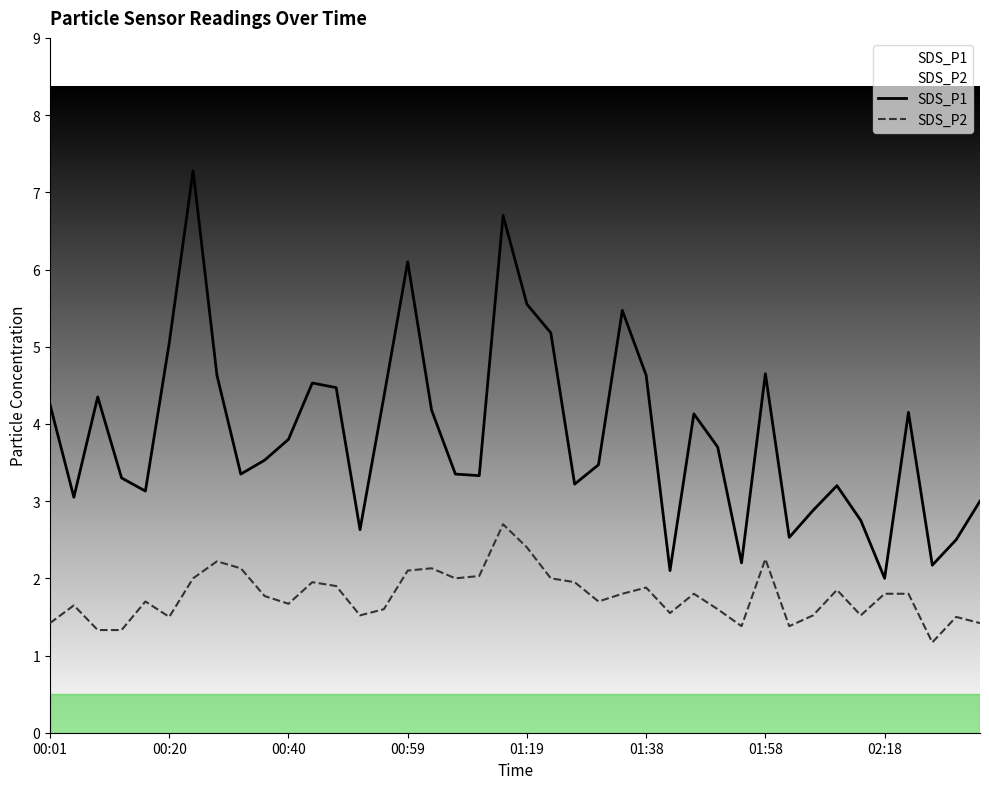

What are all the series names shown in the legend?

SDS_P1, SDS_P2